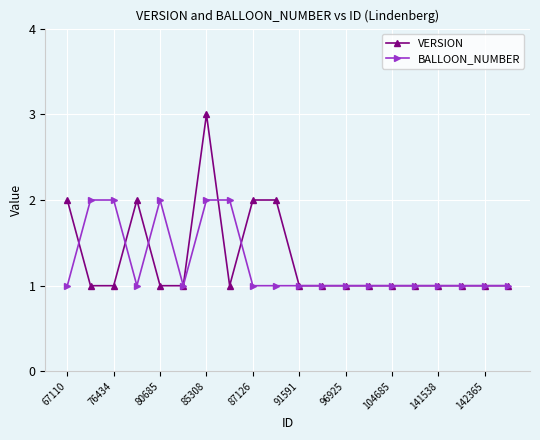

What is the minimum value shown in the chart?

1